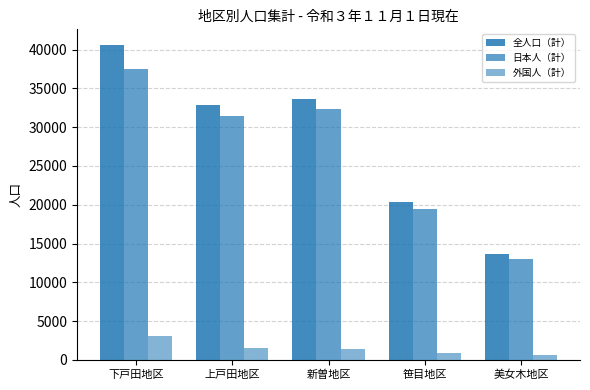

How many categories are shown in the chart?

5